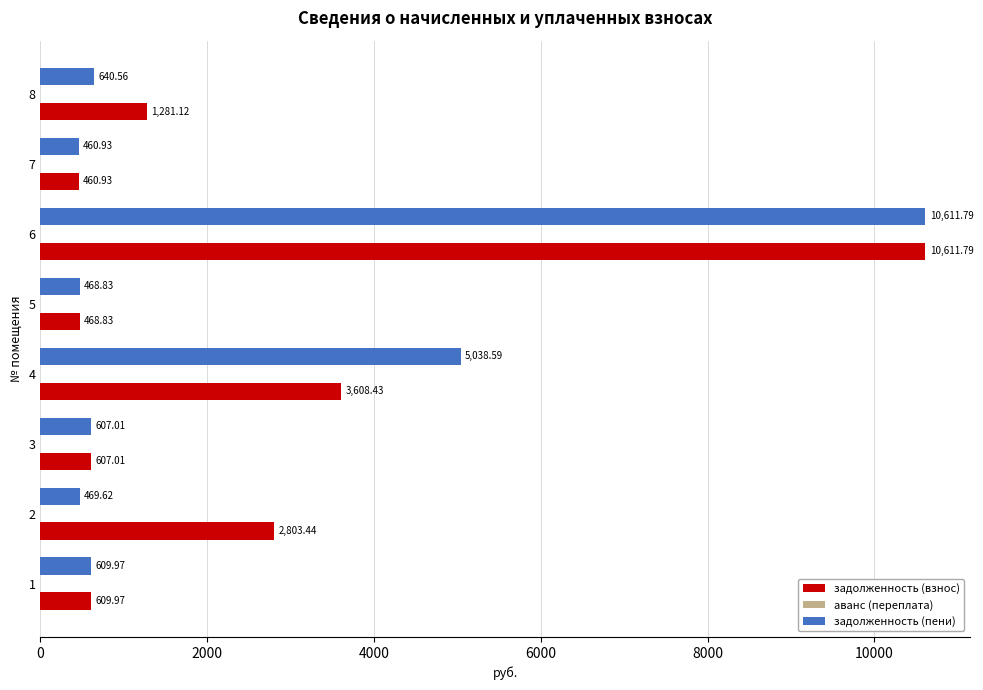

Between 4 and 6, which series saw the biggest shift?

задолженность (взнос)